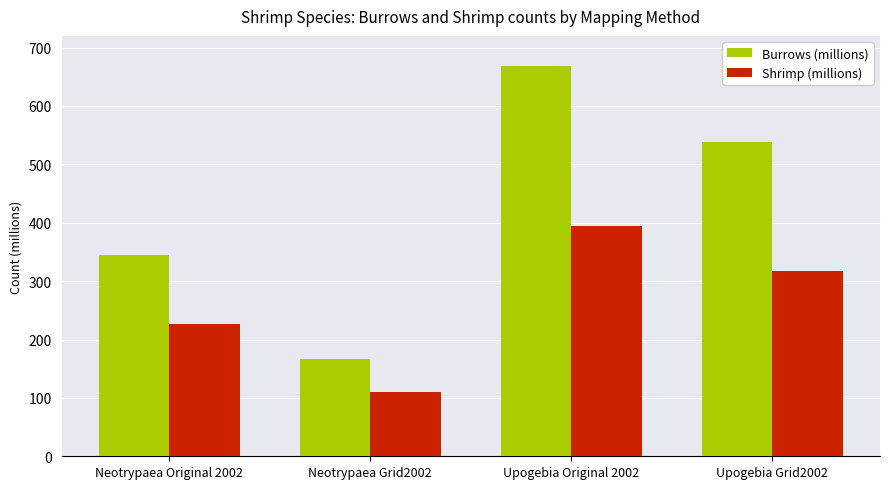

What is the approximate value of Shrimp (millions) at Upogebia Original 2002, to the nearest 50?

400